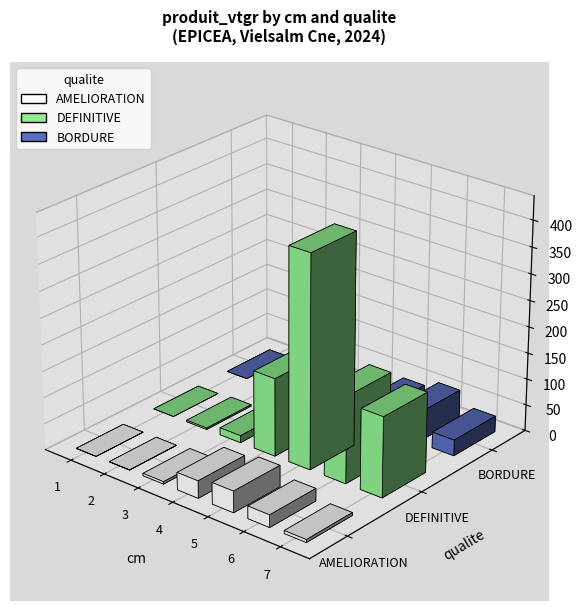

At which label is DEFINITIVE closest to 202?

6